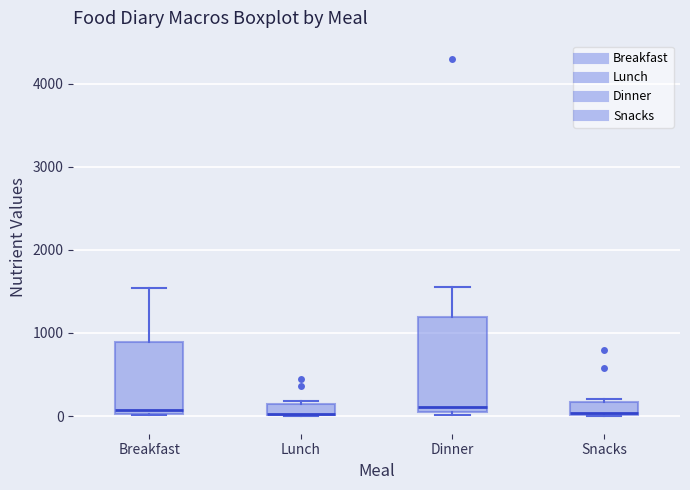

Where is the upper edge of the box for Dinner on the y-axis? The values are not printed on the chart, so give them approximately, as read against the axis.

1200